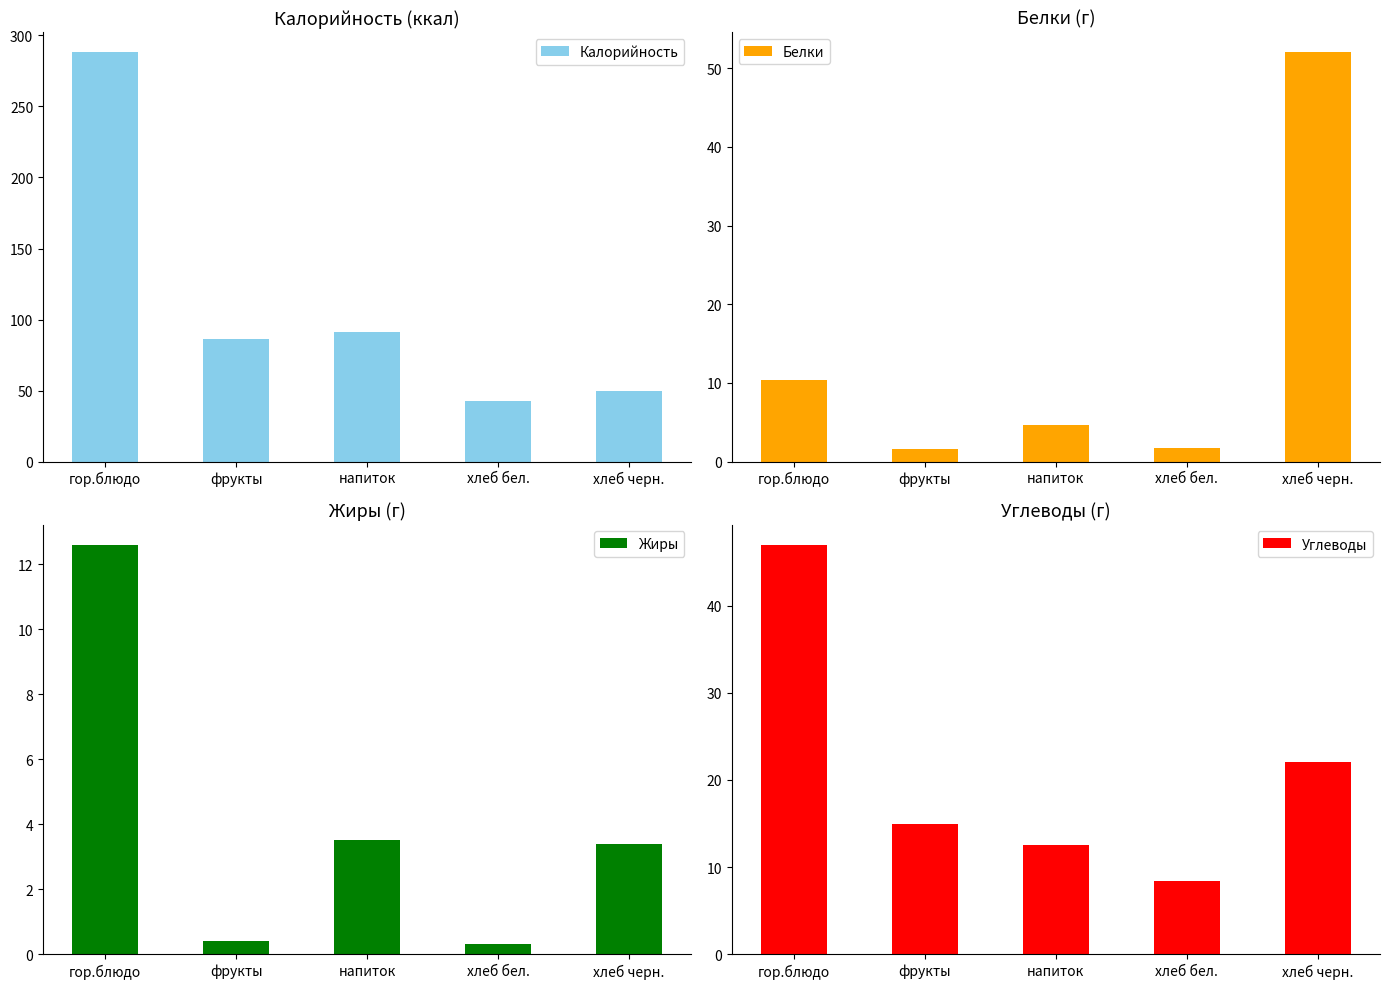

Between хлеб бел. and фрукты, which is larger?

фрукты